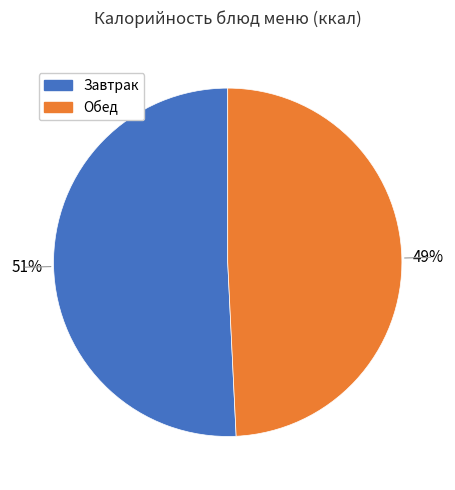

To the nearest percent, what is the difference between the largest and smallest slice percentages?

2%